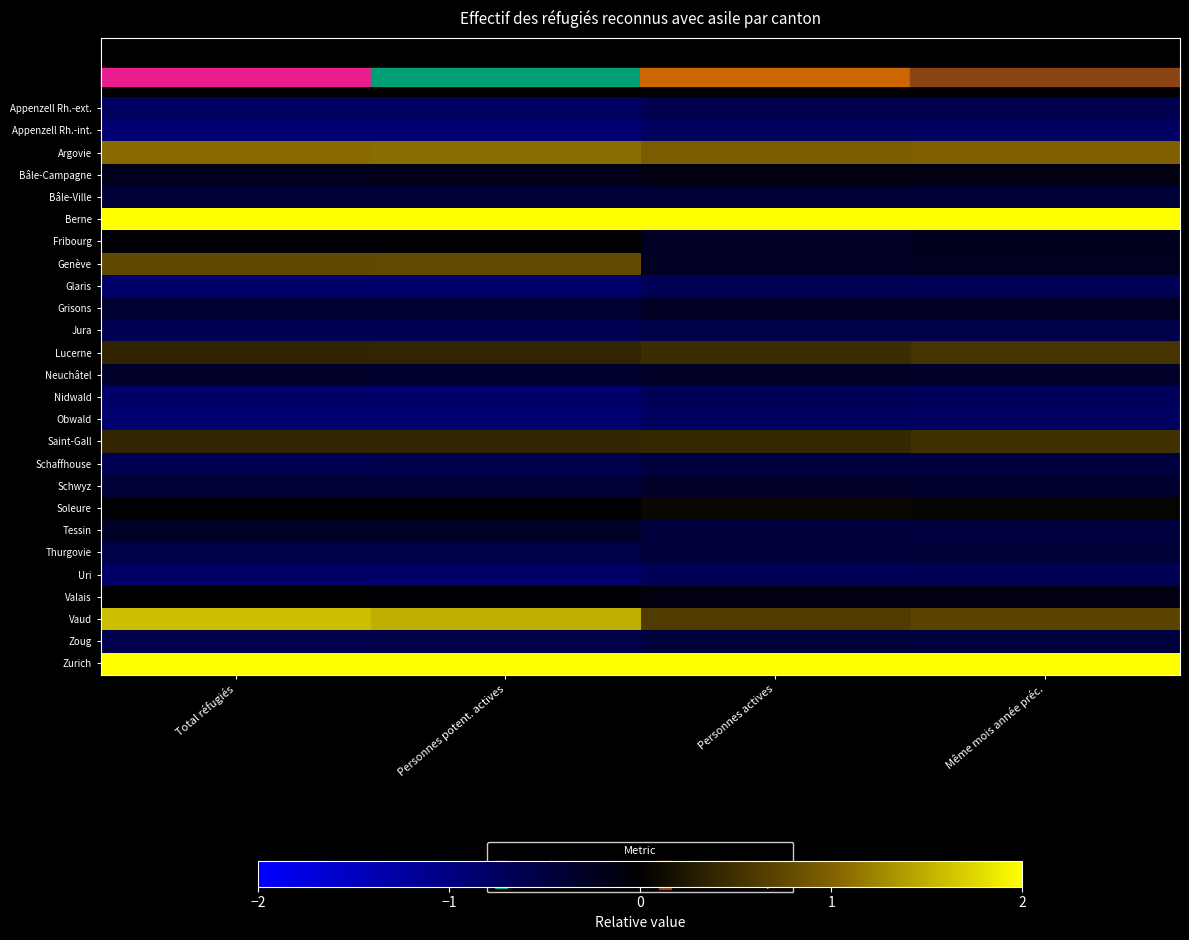

Reading left to right, what are all the values shown in this chart?

Appenzell Rh.-ext.: Total réfugiés=-0.8	Personnes potent. actives=-0.8	Personnes actives=-0.6	Même mois année préc.=-0.6
Appenzell Rh.-int.: Total réfugiés=-0.9	Personnes potent. actives=-0.9	Personnes actives=-0.7	Même mois année préc.=-0.8
Argovie: Total réfugiés=1.1	Personnes potent. actives=1.1	Personnes actives=1.0	Même mois année préc.=1.0
Bâle-Campagne: Total réfugiés=-0.2	Personnes potent. actives=-0.2	Personnes actives=-0.1	Même mois année préc.=-0.1
Bâle-Ville: Total réfugiés=-0.4	Personnes potent. actives=-0.4	Personnes actives=-0.4	Même mois année préc.=-0.4
Berne: Total réfugiés=2.4	Personnes potent. actives=2.3	Personnes actives=2.4	Même mois année préc.=2.4
Fribourg: Total réfugiés=-0.0	Personnes potent. actives=-0.0	Personnes actives=-0.3	Même mois année préc.=-0.2
Genève: Total réfugiés=0.8	Personnes potent. actives=0.8	Personnes actives=-0.3	Même mois année préc.=-0.3
Glaris: Total réfugiés=-0.8	Personnes potent. actives=-0.8	Personnes actives=-0.7	Même mois année préc.=-0.7
Grisons: Total réfugiés=-0.4	Personnes potent. actives=-0.4	Personnes actives=-0.3	Même mois année préc.=-0.3
Jura: Total réfugiés=-0.6	Personnes potent. actives=-0.6	Personnes actives=-0.6	Même mois année préc.=-0.6
Lucerne: Total réfugiés=0.4	Personnes potent. actives=0.4	Personnes actives=0.5	Même mois année préc.=0.5
Neuchâtel: Total réfugiés=-0.3	Personnes potent. actives=-0.4	Personnes actives=-0.3	Même mois année préc.=-0.3
Nidwald: Total réfugiés=-0.8	Personnes potent. actives=-0.8	Personnes actives=-0.7	Même mois année préc.=-0.7
Obwald: Total réfugiés=-0.9	Personnes potent. actives=-0.9	Personnes actives=-0.7	Même mois année préc.=-0.8
Saint-Gall: Total réfugiés=0.4	Personnes potent. actives=0.4	Personnes actives=0.4	Même mois année préc.=0.5
Schaffhouse: Total réfugiés=-0.6	Personnes potent. actives=-0.6	Personnes actives=-0.5	Même mois année préc.=-0.5
Schwyz: Total réfugiés=-0.4	Personnes potent. actives=-0.4	Personnes actives=-0.3	Même mois année préc.=-0.4
Soleure: Total réfugiés=-0.0	Personnes potent. actives=0.0	Personnes actives=0.1	Même mois année préc.=0.0
Tessin: Total réfugiés=-0.3	Personnes potent. actives=-0.3	Personnes actives=-0.5	Même mois année préc.=-0.5
Thurgovie: Total réfugiés=-0.6	Personnes potent. actives=-0.6	Personnes actives=-0.5	Même mois année préc.=-0.4
Uri: Total réfugiés=-0.8	Personnes potent. actives=-0.8	Personnes actives=-0.7	Même mois année préc.=-0.7
Valais: Total réfugiés=-0.0	Personnes potent. actives=-0.0	Personnes actives=-0.1	Même mois année préc.=-0.1
Vaud: Total réfugiés=1.6	Personnes potent. actives=1.5	Personnes actives=0.6	Même mois année préc.=0.7
Zoug: Total réfugiés=-0.6	Personnes potent. actives=-0.6	Personnes actives=-0.5	Même mois année préc.=-0.5
Zurich: Total réfugiés=3.1	Personnes potent. actives=3.2	Personnes actives=3.7	Même mois année préc.=3.7